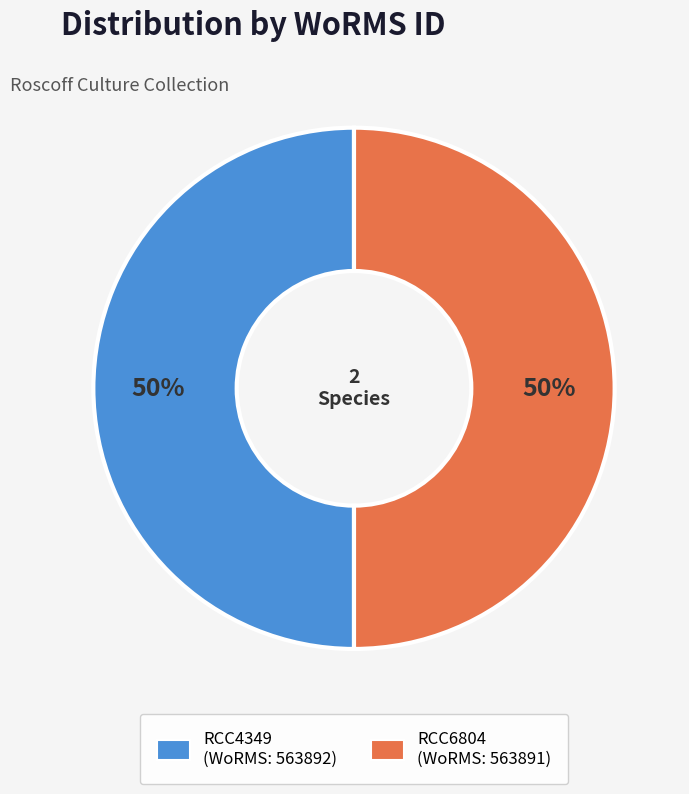

What is the ratio of the value at RCC4349 to the value at RCC6804?

1.0